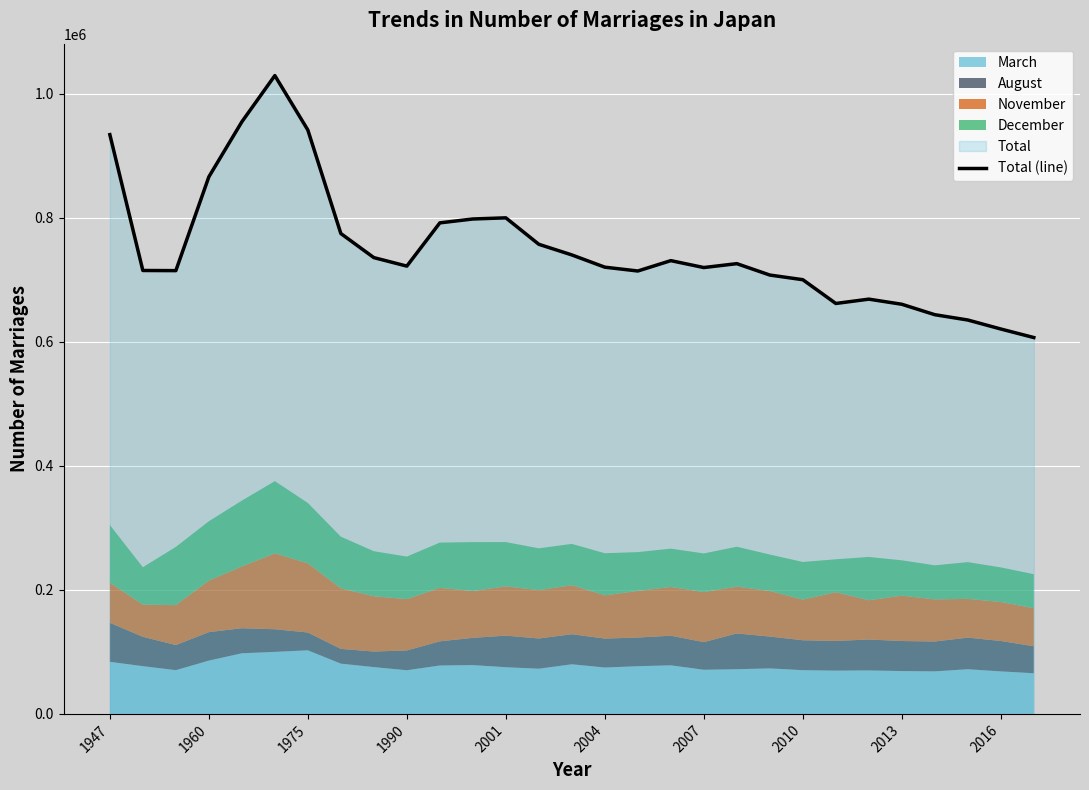

What is the highest value of the Total (line) series?

1029405